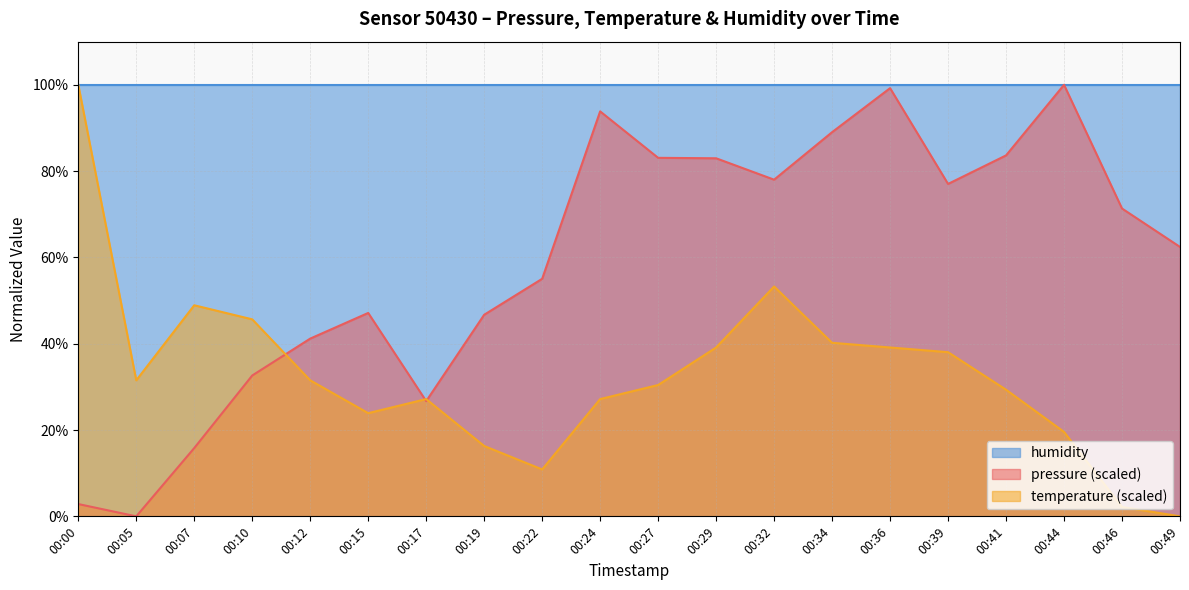

At which label does temperature first exceed 31?

00:00